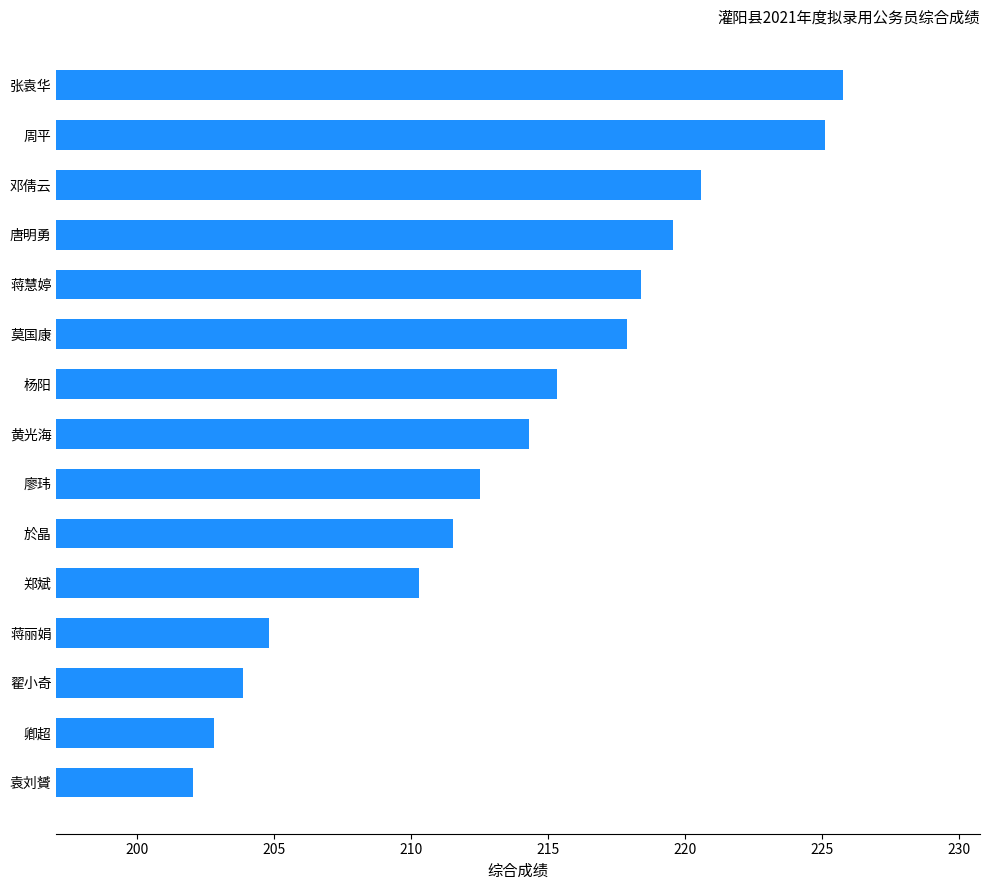

True or false: the data shows 203.9 at 翟小奇.

True